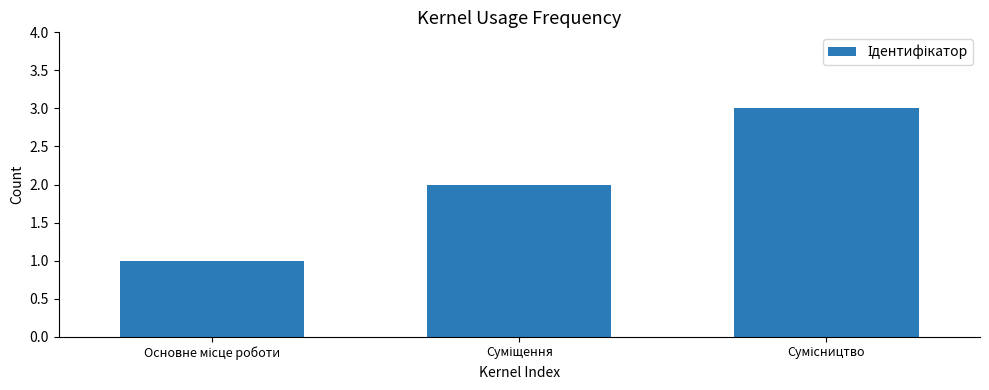

Does the chart contain stacked bars?

No